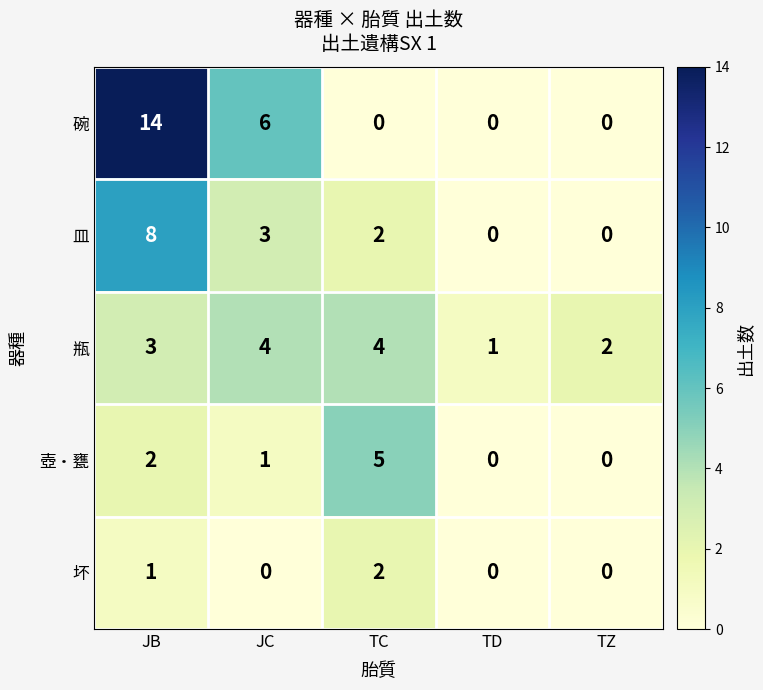

True or false: 碗 has a value of -6 at TD.

False